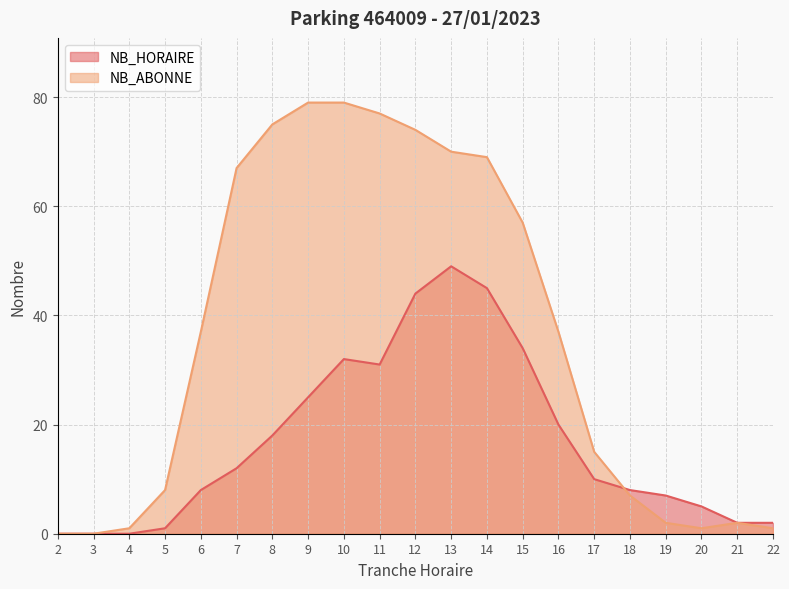

True or false: NB_ABONNE has a value of 104 at 10.

False